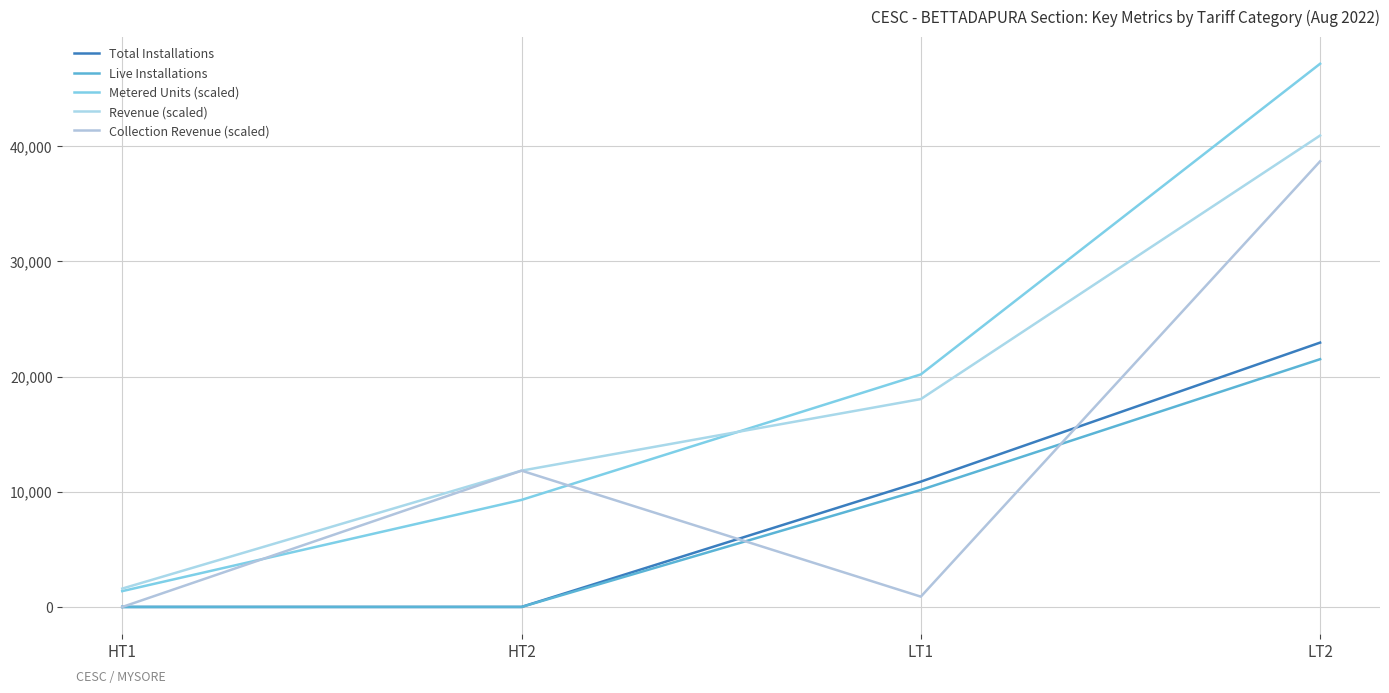

Where does the Metered Units (scaled) series first go above 20185?

LT1